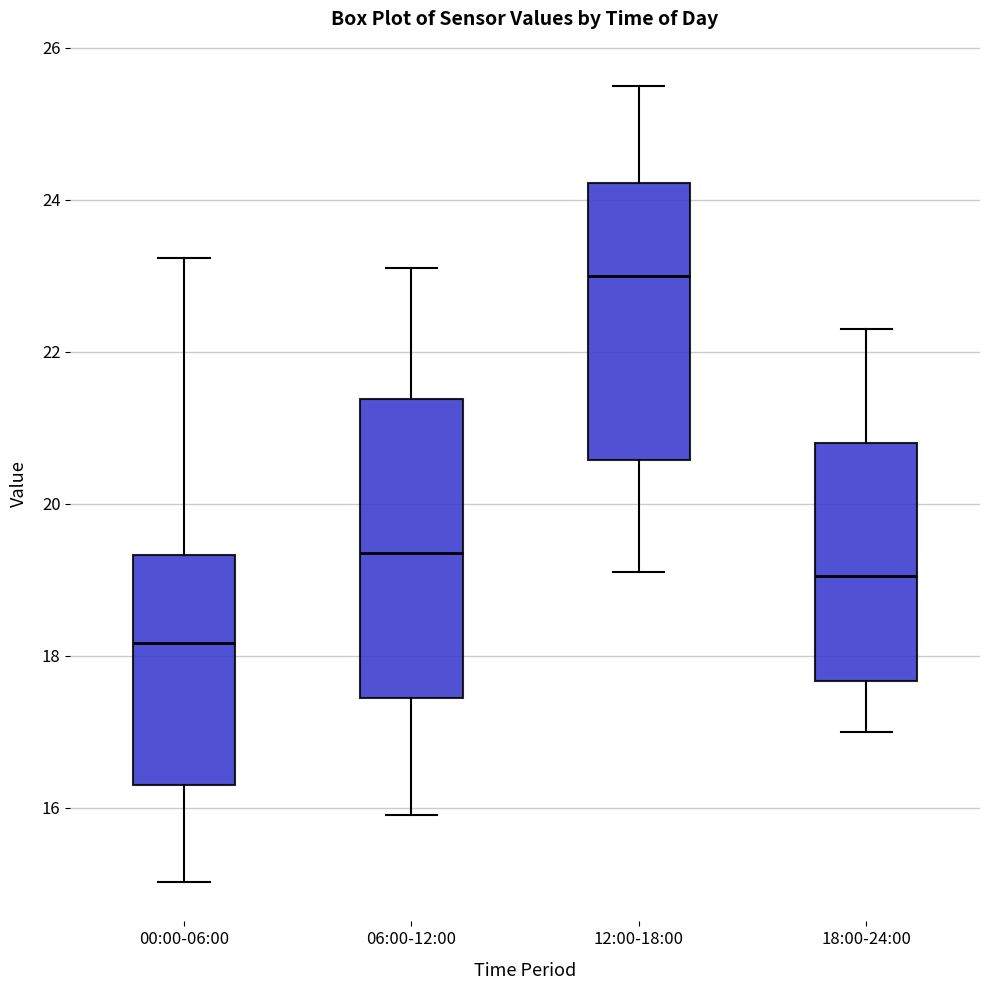

Reading left to right, transcribe this box plot: for each box, give where its median line is, the range the box spans, and where its two whiskers end, as read against the y-axis. The values are not printed on the chart, so give them approximately, as read against the axis.

00:00-06:00: median 18.2, box 16.4 to 19.4, whiskers 15.0 to 23.2
06:00-12:00: median 19.4, box 17.4 to 21.4, whiskers 16.0 to 23.2
12:00-18:00: median 23.0, box 20.6 to 24.2, whiskers 19.2 to 25.6
18:00-24:00: median 19.0, box 17.6 to 20.8, whiskers 17.0 to 22.4